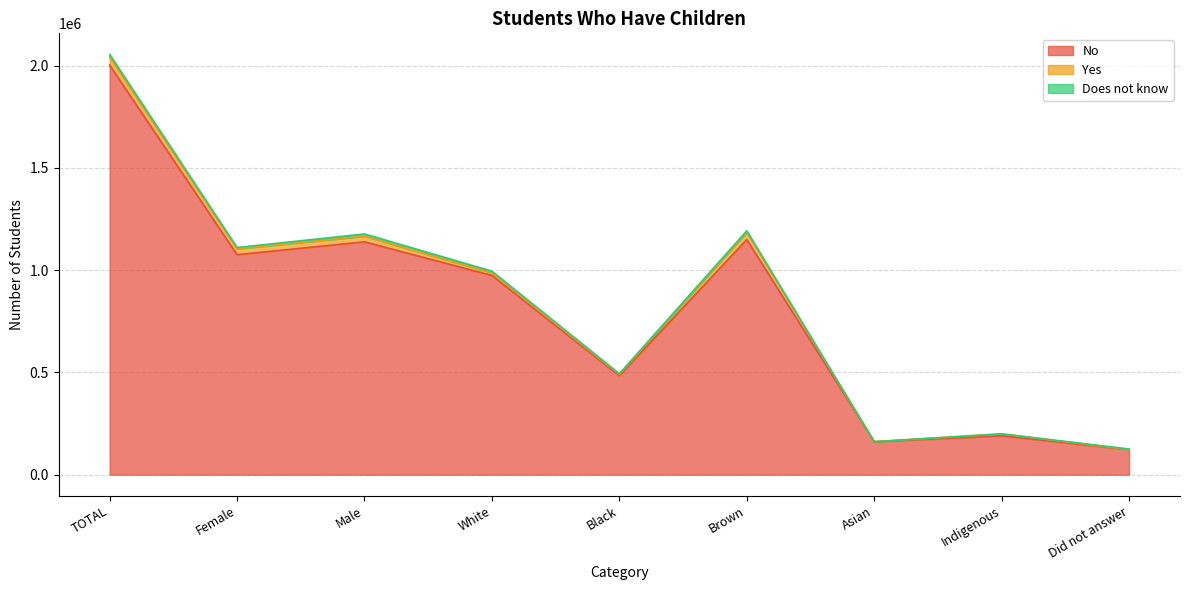

What is the difference between the maximum and second lowest values in the No series?

1841572